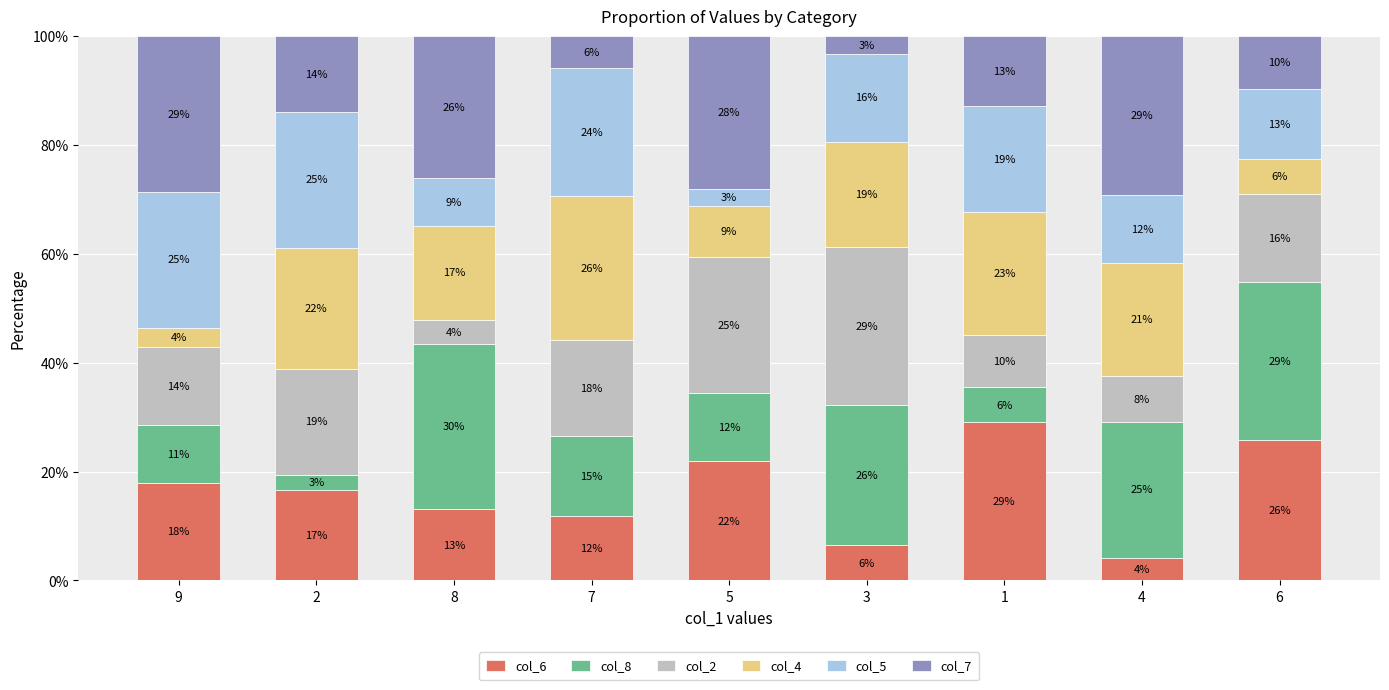

The value of col_2 at 5 is 25.0. True or false?

True